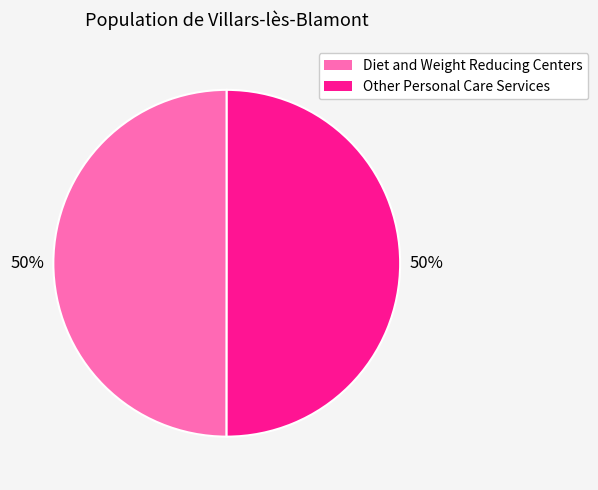

To the nearest percent, what is the average slice percentage?

50%